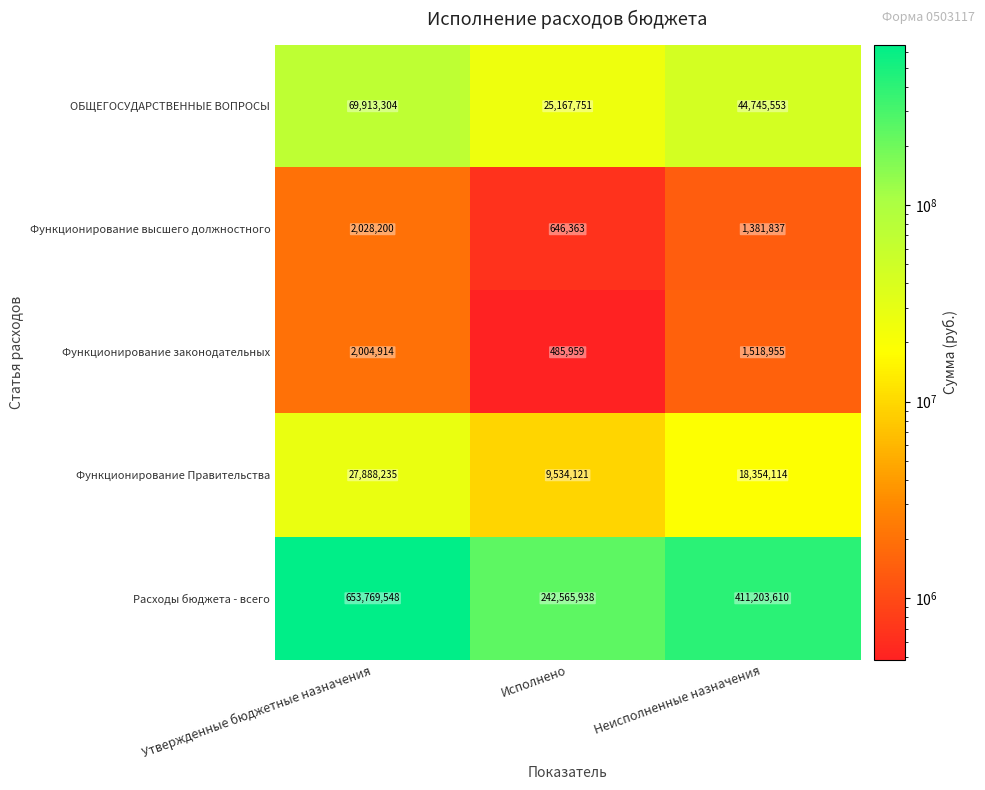

Which series has the widest spread of values?

Расходы бюджета - всего